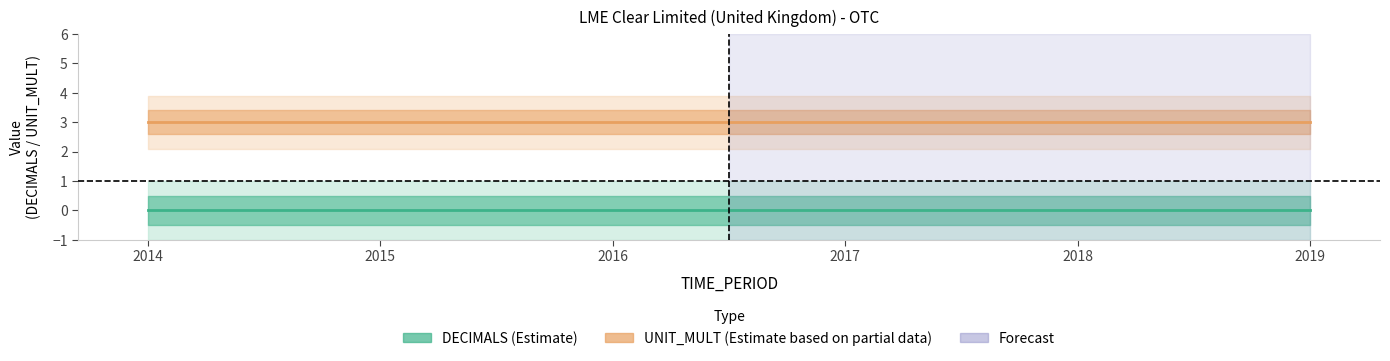

How many categories are shown in the chart?

6